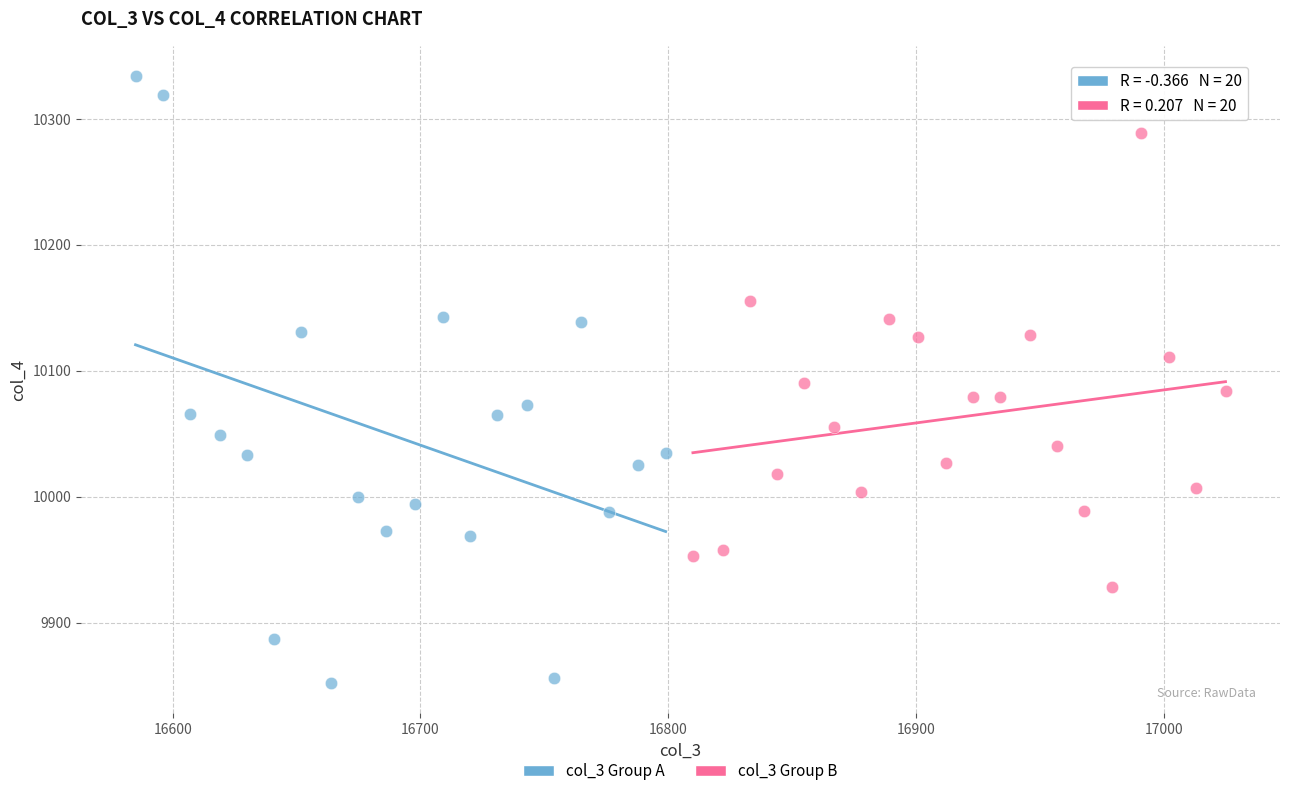

Which series contains the lowest Y value?

col_3 Group A